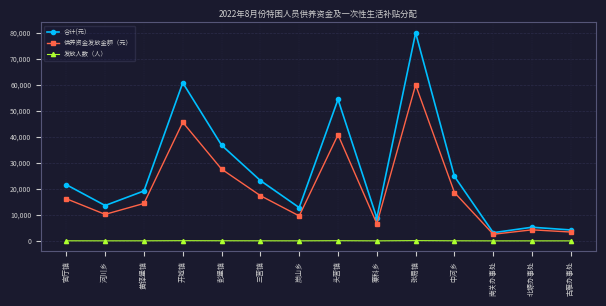

True or false: 发放人数（人） and 合计(元） cross at least once.

False